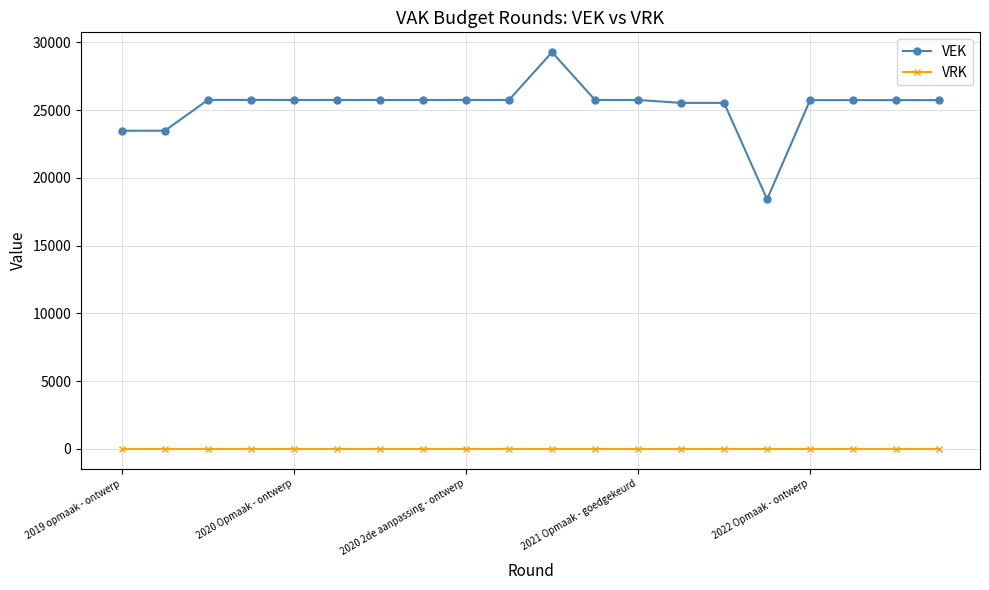

Which series has the largest range (max minus min)?

VEK